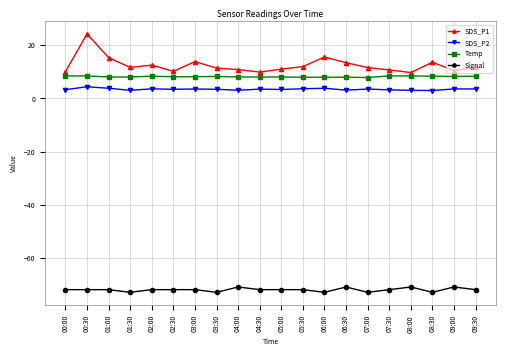

What is the minimum value for SDS_P1?

9.8